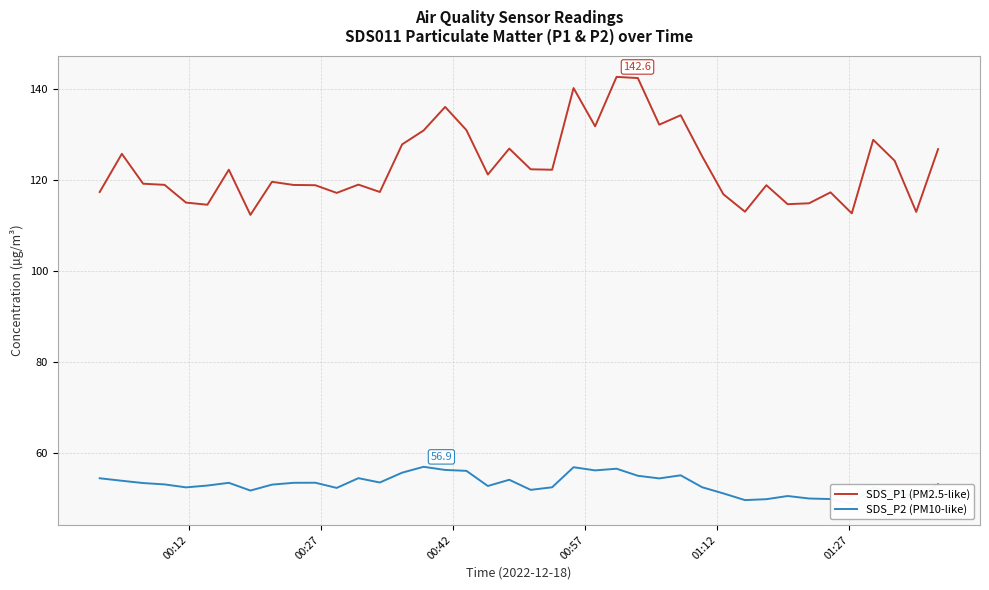

What is the average value of the SDS_P1 (PM2.5-like) series?

123.1